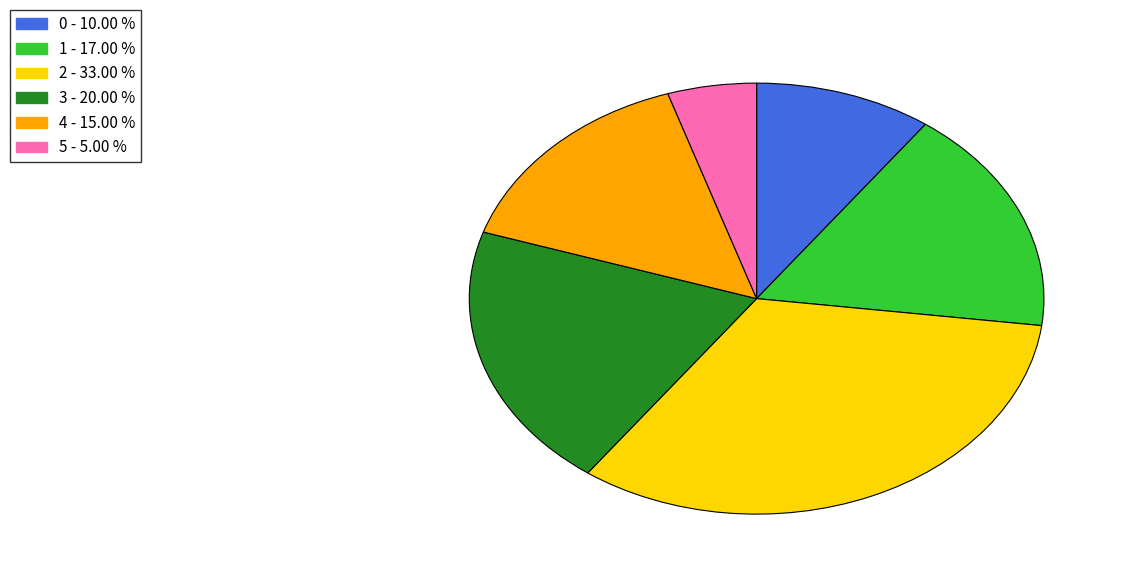

Which slice is the smallest?

5